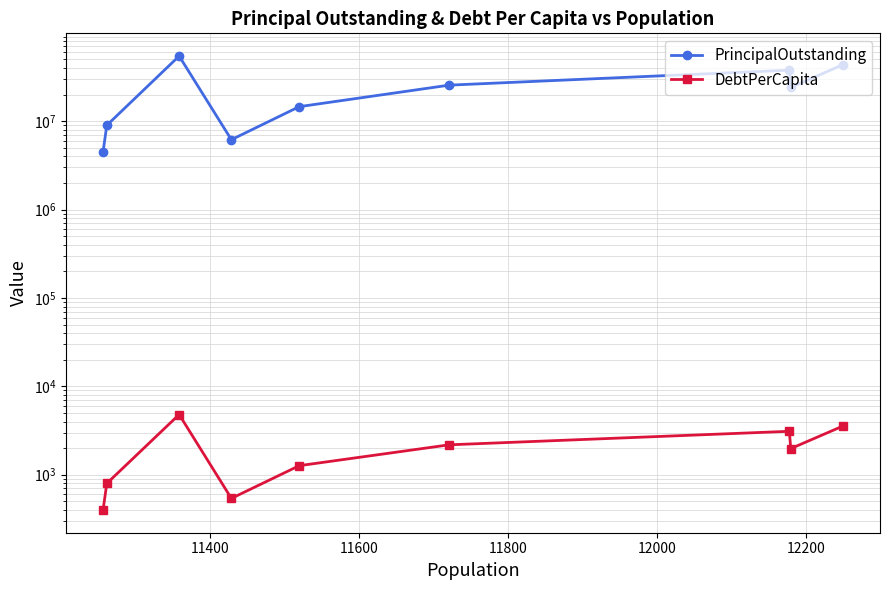

How many interior local valleys does the DebtPerCapita series have?

2